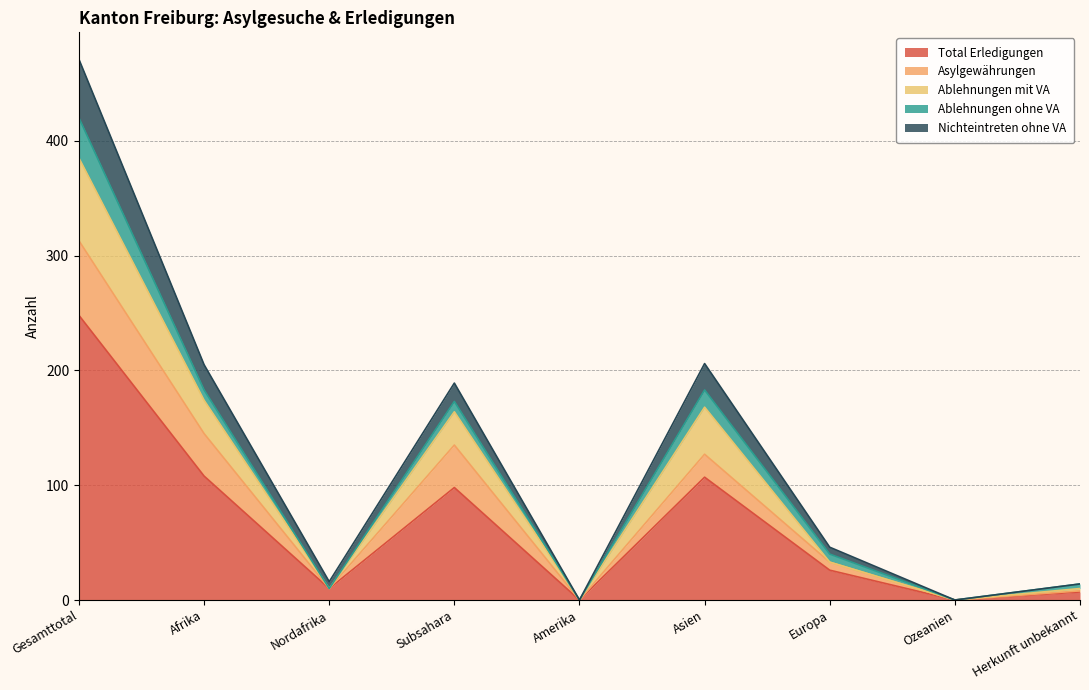

What is the label of the 1st point from the left?

Gesamttotal